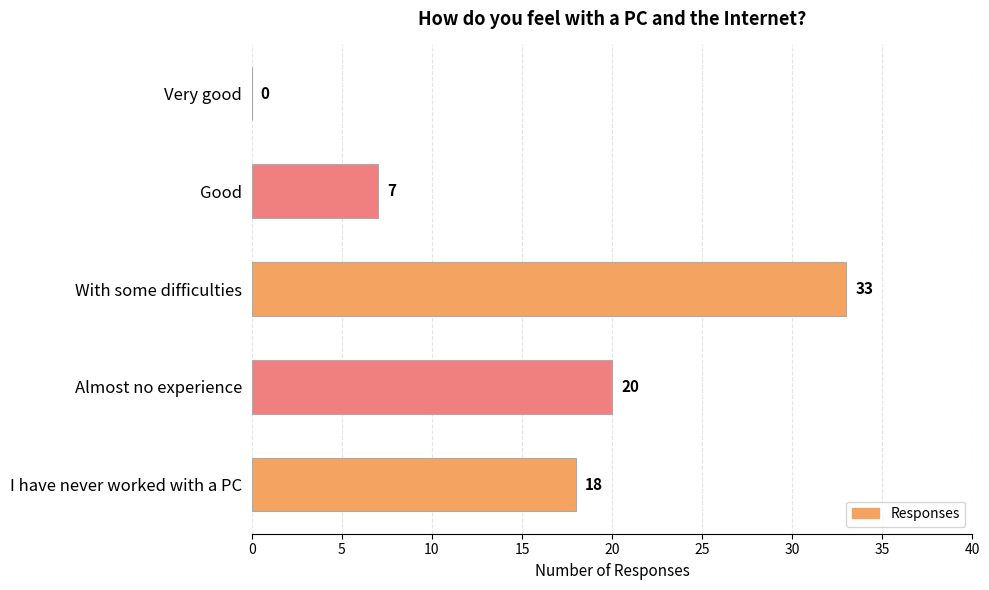

Reading top to bottom, list all the values displayed in this chart.

Very good=0	Good=7	With some difficulties=33	Almost no experience=20	I have never worked with a PC=18